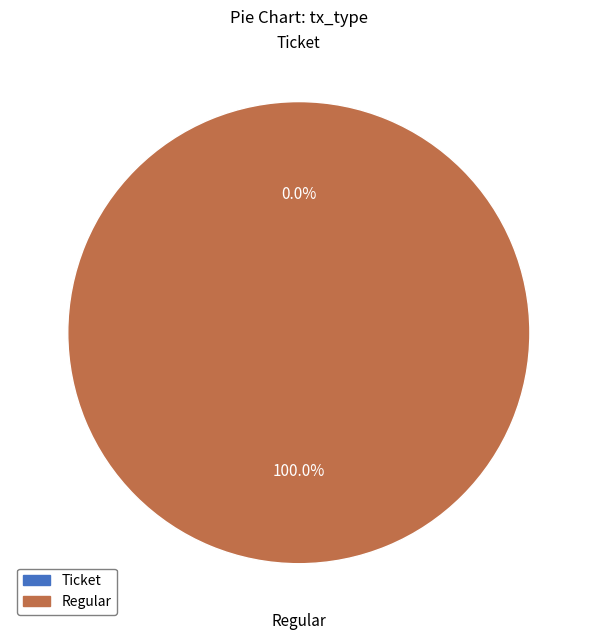

To the nearest percent, what is the difference between the largest and smallest slice percentages?

100%